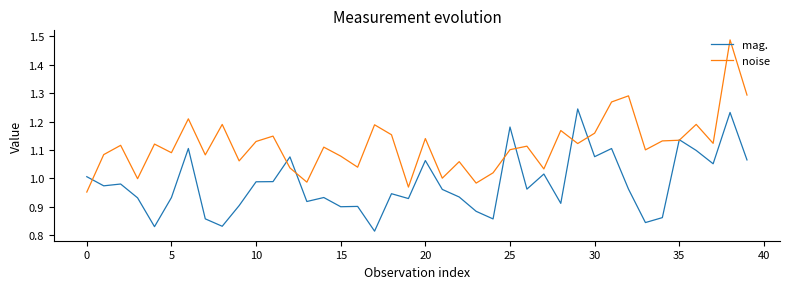

Rank the series by their maximum value, from lowest to highest.

mag., noise